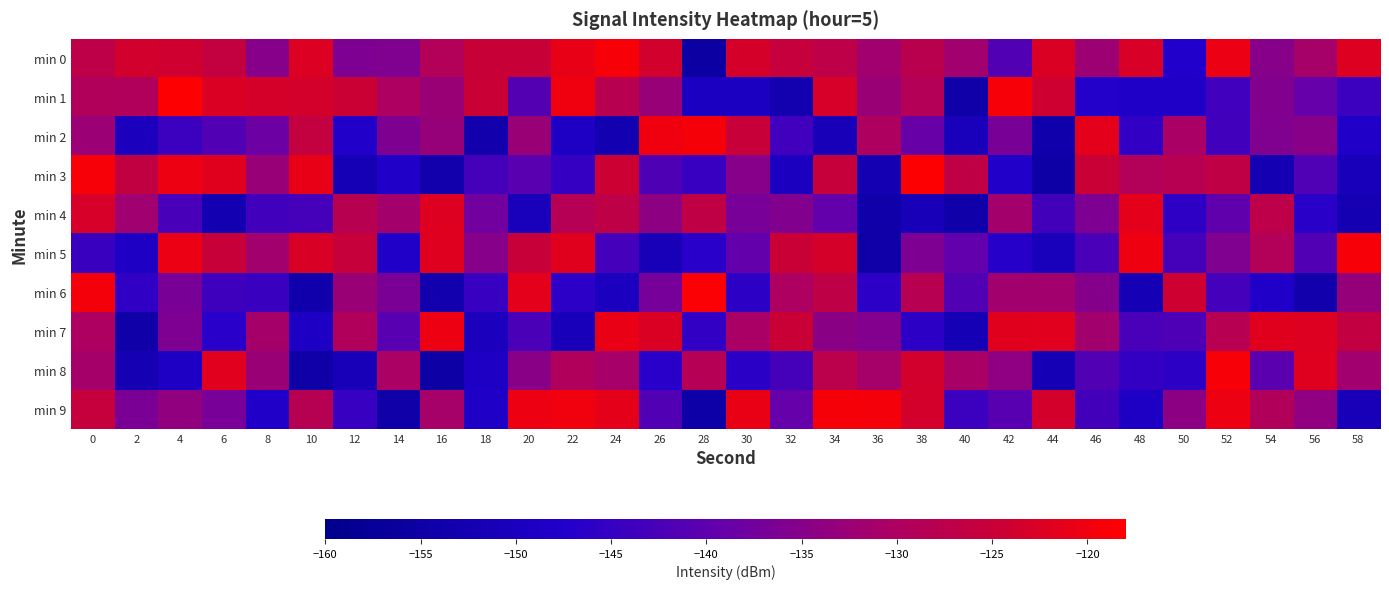

Reading left to right, extract all data points from this chart.

min 0: 0=-126.9	2=-123.7	4=-123.9	6=-126.0	8=-134.9	10=-122.4	12=-136.2	14=-135.8	16=-129.0	18=-125.0	20=-125.0	22=-120.9	24=-119.1	26=-123.6	28=-155.2	30=-123.3	32=-125.5	34=-127.0	36=-131.7	38=-127.7	40=-131.8	42=-141.3	44=-122.5	46=-132.1	48=-122.9	50=-147.2	52=-120.5	54=-135.0	56=-131.0	58=-122.2
min 1: 0=-129.3	2=-129.4	4=-118.3	6=-122.6	8=-123.2	10=-123.5	12=-124.6	14=-129.9	16=-132.7	18=-124.8	20=-141.1	22=-119.8	24=-127.9	26=-132.8	28=-149.2	30=-149.2	32=-152.9	34=-123.0	36=-132.8	38=-128.8	40=-154.2	42=-119.1	44=-124.2	46=-147.1	48=-148.3	50=-148.2	52=-143.7	54=-135.6	56=-139.0	58=-144.2
min 2: 0=-132.4	2=-149.8	4=-144.2	6=-141.4	8=-138.1	10=-125.9	12=-147.6	14=-136.0	16=-133.1	18=-153.3	20=-132.5	22=-148.7	24=-152.6	26=-119.9	28=-119.3	30=-125.1	32=-143.7	34=-151.4	36=-129.7	38=-138.7	40=-150.5	42=-136.7	44=-153.7	46=-121.4	48=-145.4	50=-130.5	52=-143.5	54=-135.8	56=-134.8	58=-148.2
min 3: 0=-119.1	2=-126.3	4=-120.2	6=-121.9	8=-132.9	10=-120.9	12=-151.7	14=-147.7	16=-153.3	18=-143.0	20=-140.6	22=-145.0	24=-124.3	26=-141.8	28=-144.6	30=-134.9	32=-149.8	34=-125.3	36=-152.2	38=-118.5	40=-126.4	42=-147.6	44=-154.8	46=-124.8	48=-128.8	50=-128.0	52=-126.5	54=-152.3	56=-141.7	58=-150.7
min 4: 0=-123.1	2=-131.9	4=-142.8	6=-152.6	8=-143.5	10=-143.0	12=-128.0	14=-131.4	16=-122.2	18=-137.5	20=-150.6	22=-128.6	24=-126.9	26=-134.2	28=-126.5	30=-136.7	32=-135.7	34=-139.2	36=-154.1	38=-151.0	40=-153.8	42=-131.5	44=-143.4	46=-136.2	48=-121.4	50=-145.8	52=-139.8	54=-127.0	56=-146.5	58=-152.2
min 5: 0=-144.3	2=-149.0	4=-120.6	6=-125.1	8=-131.6	10=-122.8	12=-125.3	14=-148.1	16=-122.0	18=-135.0	20=-125.1	22=-121.8	24=-143.2	26=-150.9	28=-146.6	30=-139.2	32=-124.7	34=-123.2	36=-154.7	38=-136.1	40=-139.6	42=-146.8	44=-150.6	46=-142.5	48=-120.1	50=-143.0	52=-135.8	54=-129.0	56=-141.5	58=-119.0
min 6: 0=-119.4	2=-145.7	4=-136.6	6=-143.9	8=-144.5	10=-153.6	12=-132.4	14=-136.4	16=-153.1	18=-144.7	20=-121.4	22=-146.1	24=-149.6	26=-136.9	28=-118.5	30=-146.0	32=-130.1	34=-126.8	36=-146.2	38=-128.1	40=-141.4	42=-131.6	44=-131.6	46=-135.2	48=-151.7	50=-124.1	52=-143.1	54=-148.1	56=-153.5	58=-133.1
min 7: 0=-129.9	2=-154.4	4=-136.1	6=-146.6	8=-131.1	10=-148.5	12=-129.4	14=-140.7	16=-120.3	18=-149.9	20=-142.4	22=-150.8	24=-120.8	26=-122.5	28=-145.5	30=-130.6	32=-124.8	34=-134.5	36=-135.4	38=-146.1	40=-151.6	42=-121.8	44=-121.7	46=-131.6	48=-142.5	50=-142.1	52=-128.1	54=-121.8	56=-122.2	58=-126.1
min 8: 0=-131.2	2=-151.9	4=-149.0	6=-121.8	8=-132.6	10=-154.7	12=-151.2	14=-130.5	16=-154.8	18=-149.1	20=-134.7	22=-129.4	24=-130.9	26=-146.7	28=-128.6	30=-146.2	32=-143.0	34=-127.4	36=-131.0	38=-123.6	40=-130.7	42=-134.0	44=-151.5	46=-141.4	48=-145.2	50=-146.0	52=-119.0	54=-140.5	56=-122.0	58=-131.6
min 9: 0=-125.6	2=-136.4	4=-133.7	6=-136.8	8=-147.8	10=-128.3	12=-144.6	14=-154.1	16=-131.1	18=-148.4	20=-120.2	22=-119.7	24=-121.2	26=-141.3	28=-154.4	30=-120.7	32=-139.2	34=-119.2	36=-119.3	38=-123.4	40=-144.1	42=-140.8	44=-123.5	46=-143.3	48=-148.7	50=-134.4	52=-120.4	54=-129.2	56=-133.9	58=-151.4